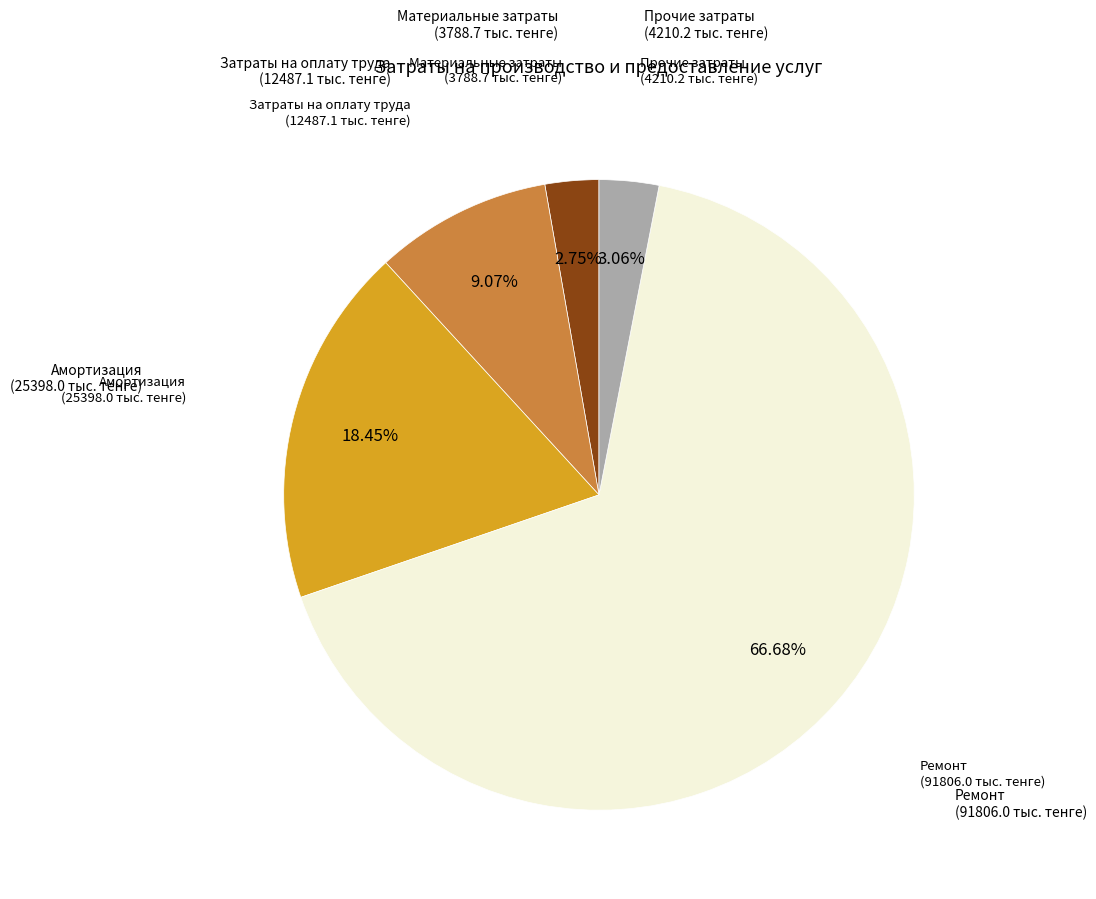

Is there a majority slice in this chart?

Yes